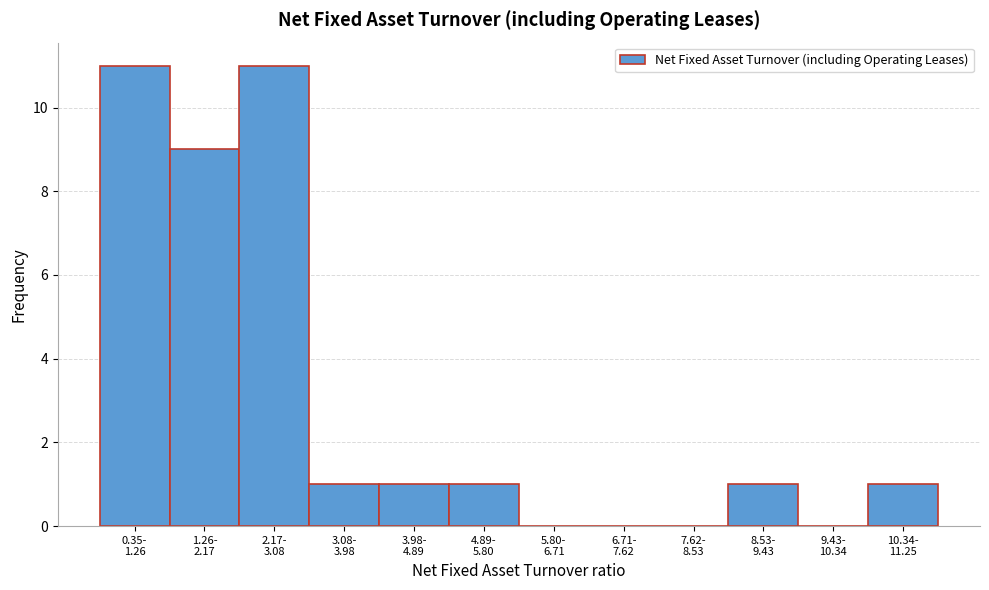

What is the sum of all values?

36